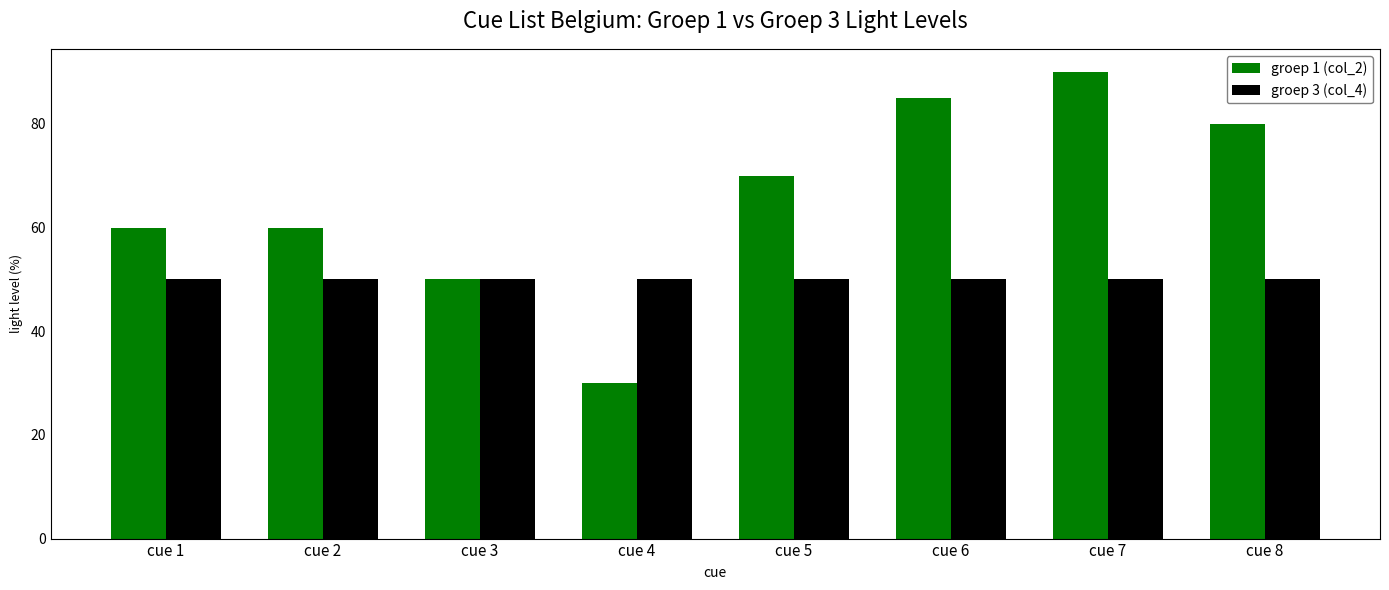

Reading left to right, extract all data points from this chart.

groep 1 (col_2): 60	60	50	30	70	85	90	80
groep 3 (col_4): 50	50	50	50	50	50	50	50